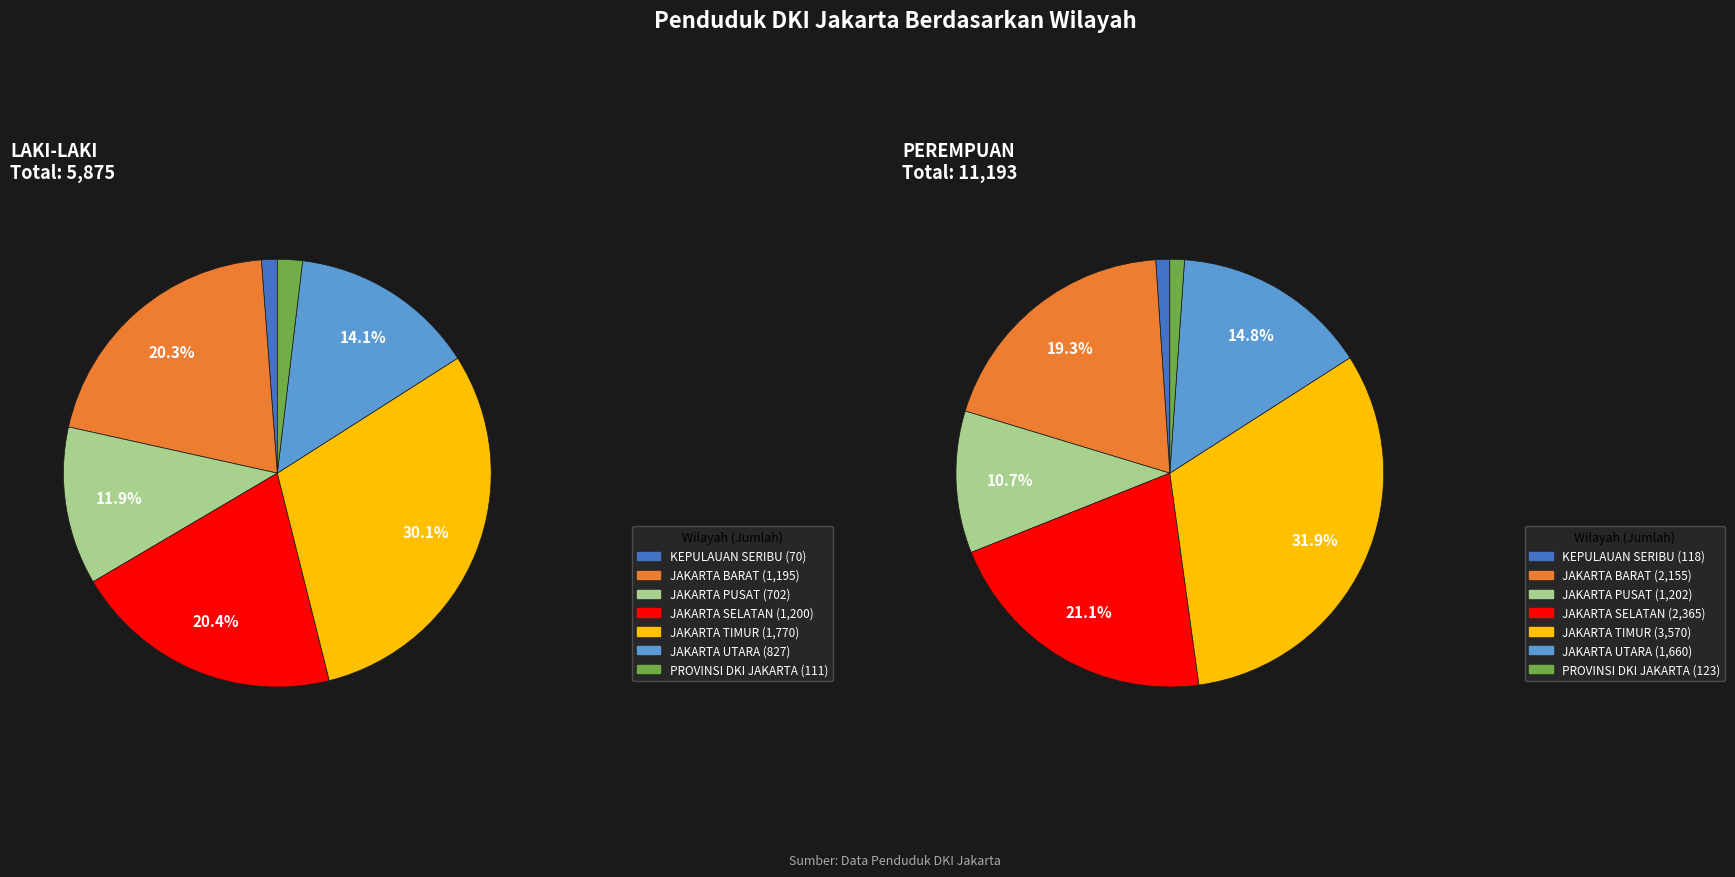

What is the largest slice in the pie chart?

JAKARTA TIMUR